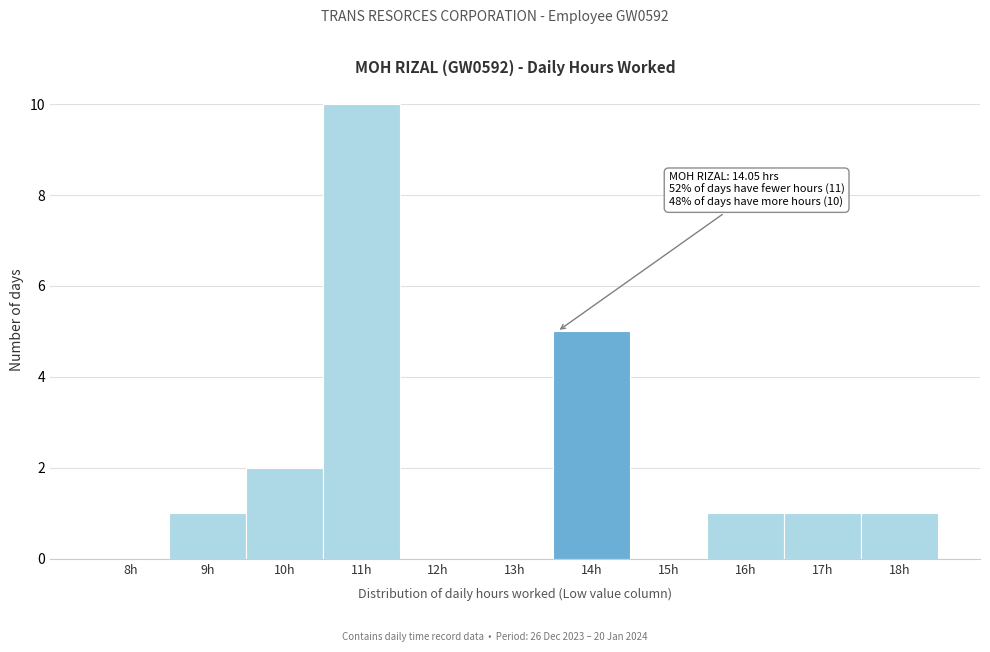

Reading left to right, transcribe all the data shown in this chart.

8h=0	9h=1	10h=2	11h=10	12h=0	13h=0	14h=5	15h=0	16h=1	17h=1	18h=1